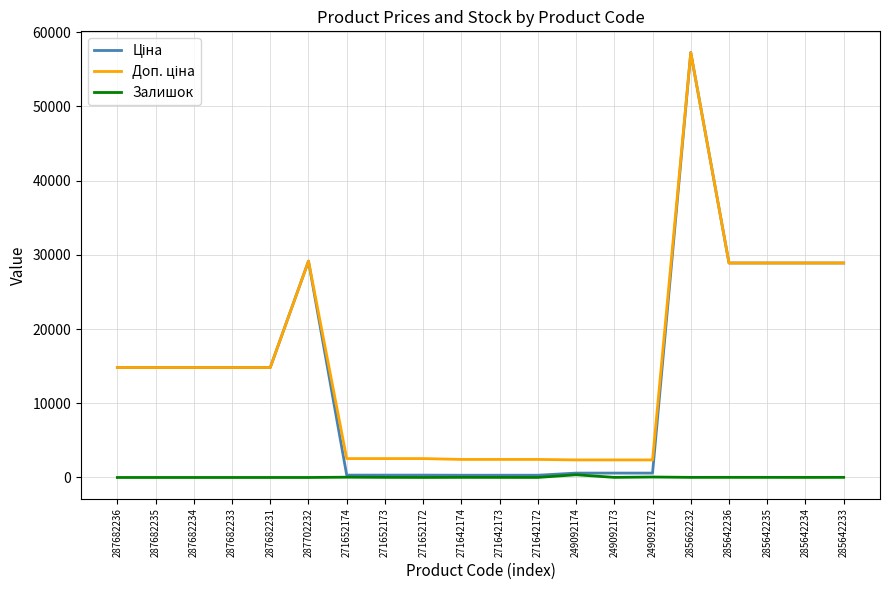

How many lines are shown in the chart?

3